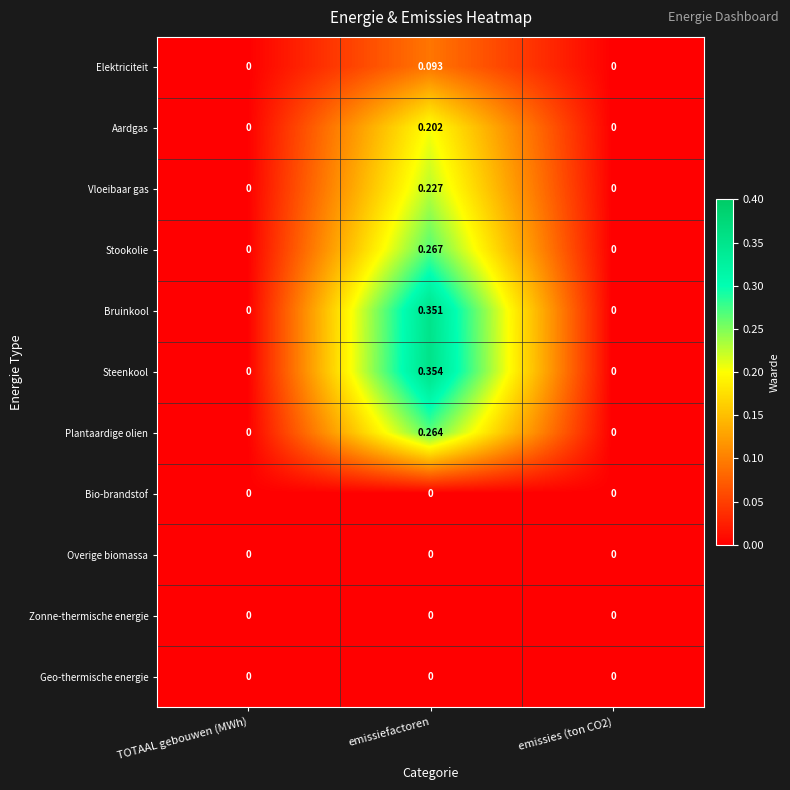

Which series changed the most between emissiefactoren and emissies (ton CO2)?

Steenkool